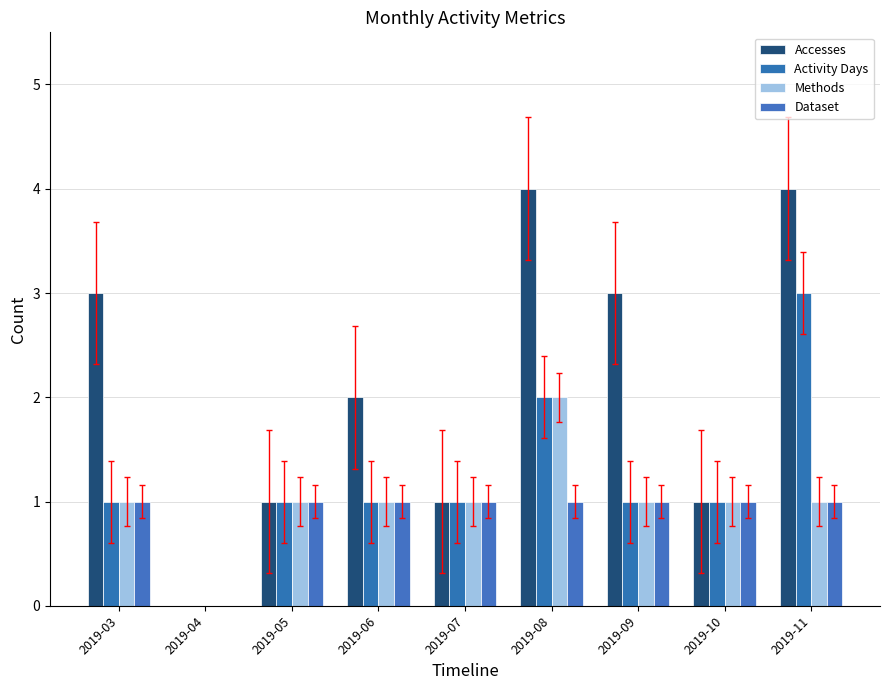

Rank the categories by Methods value from lowest to highest.

2019-04, 2019-03, 2019-05, 2019-06, 2019-07, 2019-09, 2019-10, 2019-11, 2019-08